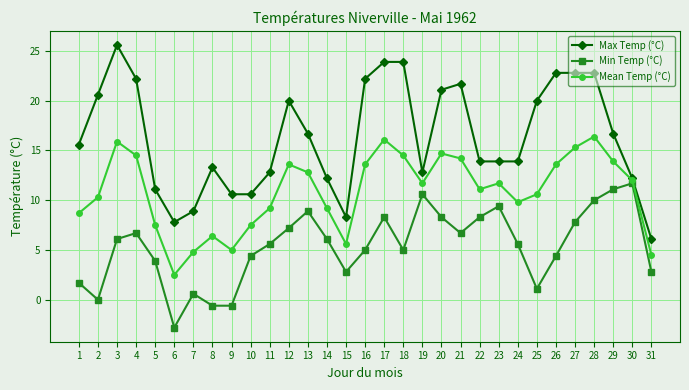

List the series in order of their peak value, lowest first.

Min Temp (°C), Mean Temp (°C), Max Temp (°C)